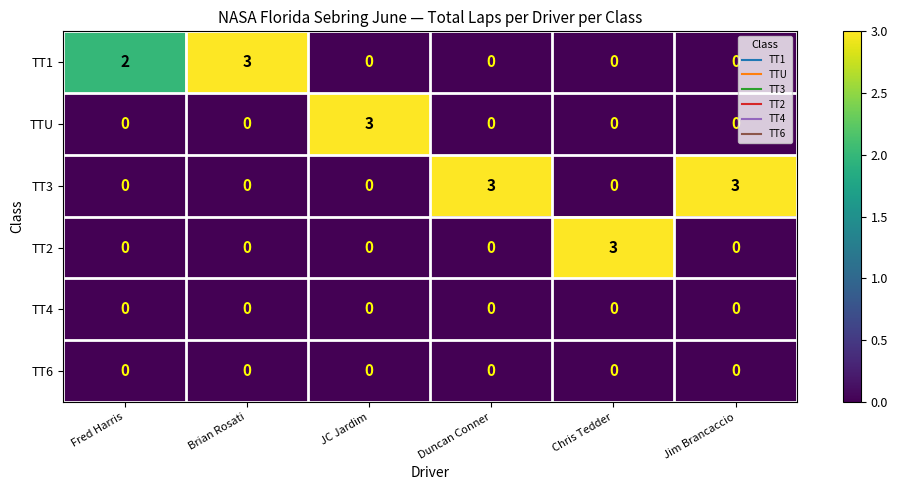

Read the TT1 value at Brian Rosati.

3